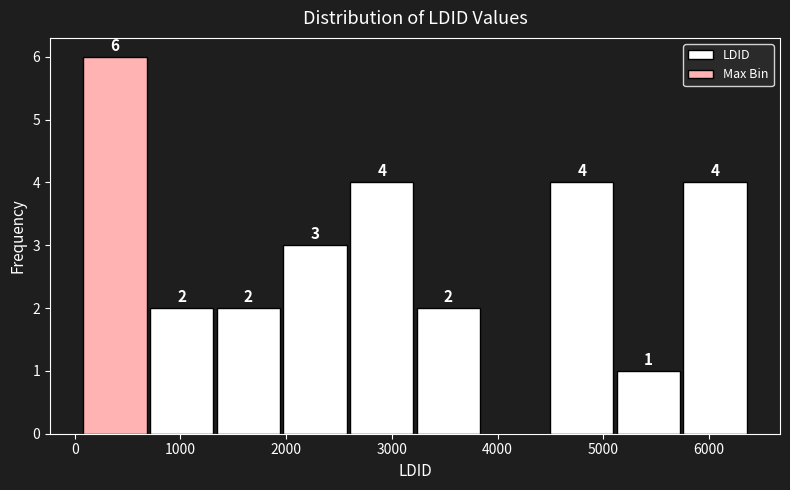

Which range on the x-axis has the tallest bar?

100 to 700